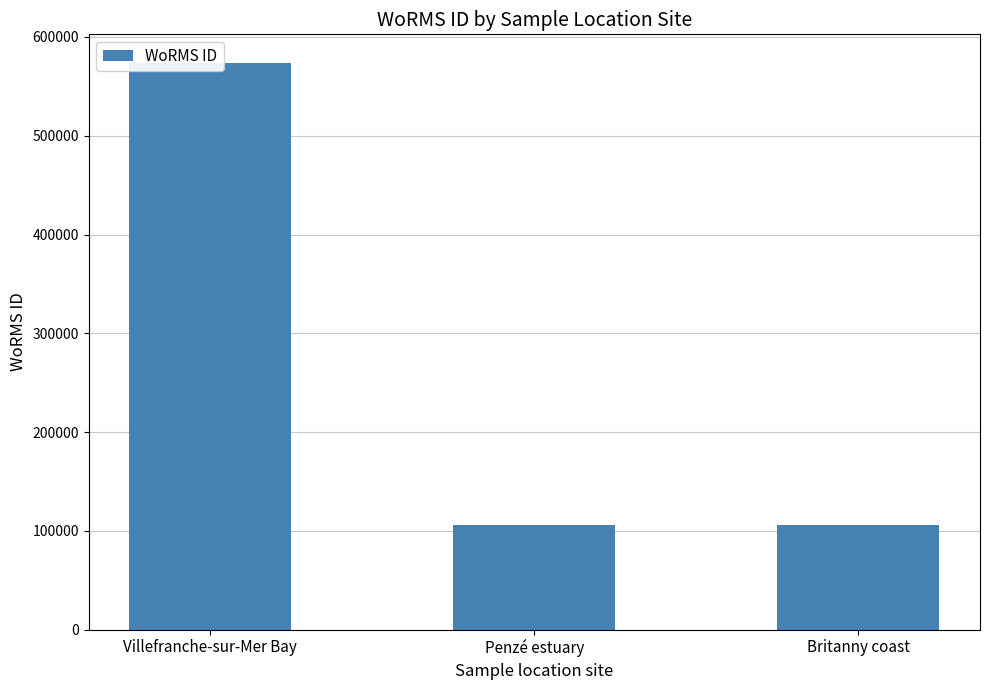

At which category does the chart reach its peak across all series?

Villefranche-sur-Mer Bay